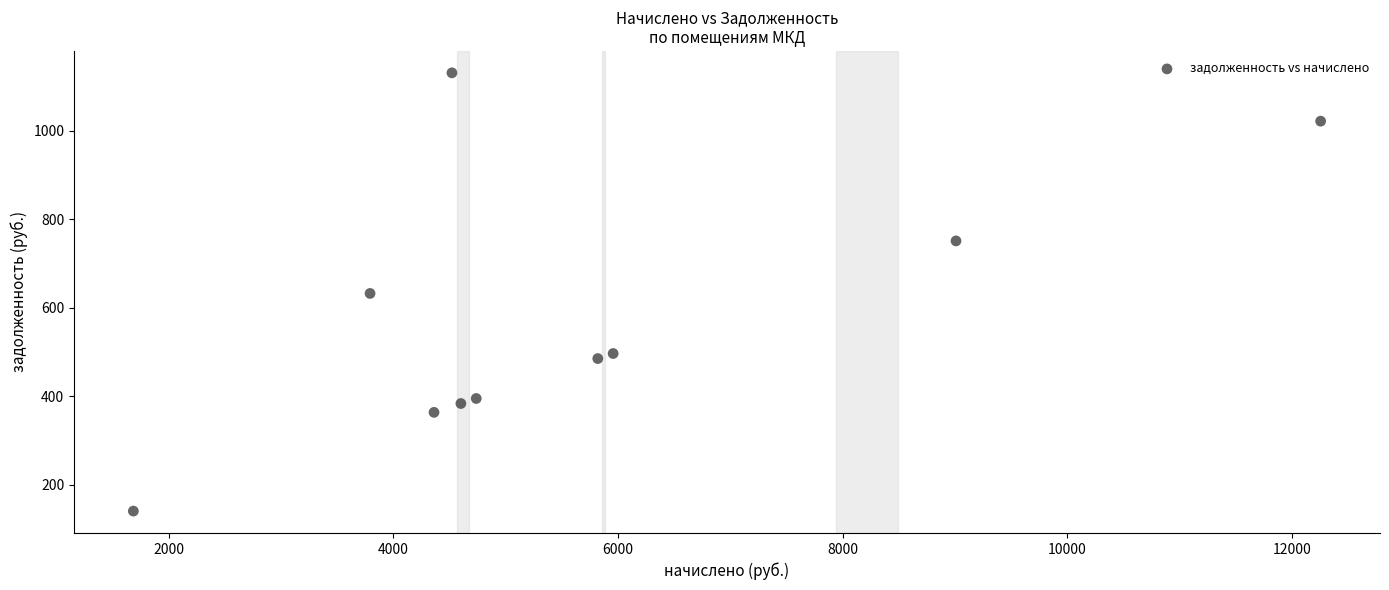

What is the average Y value?

579.7